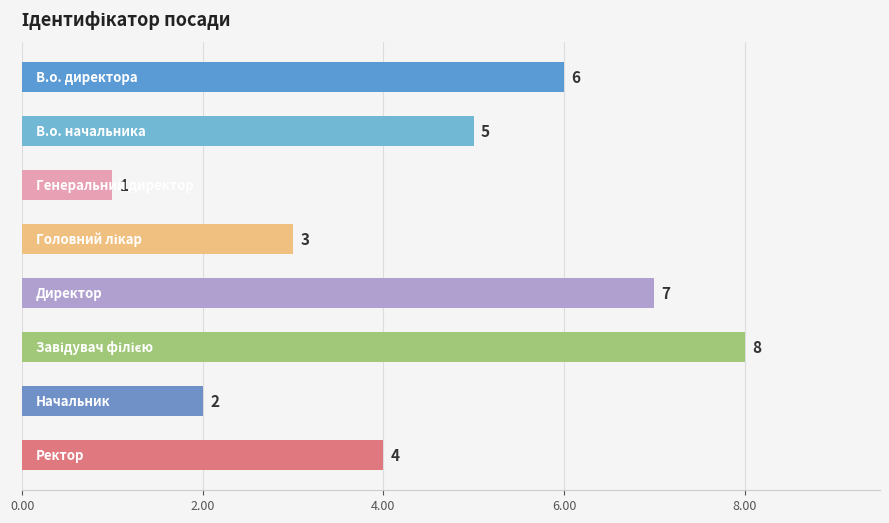

What is the sum of all values?

36